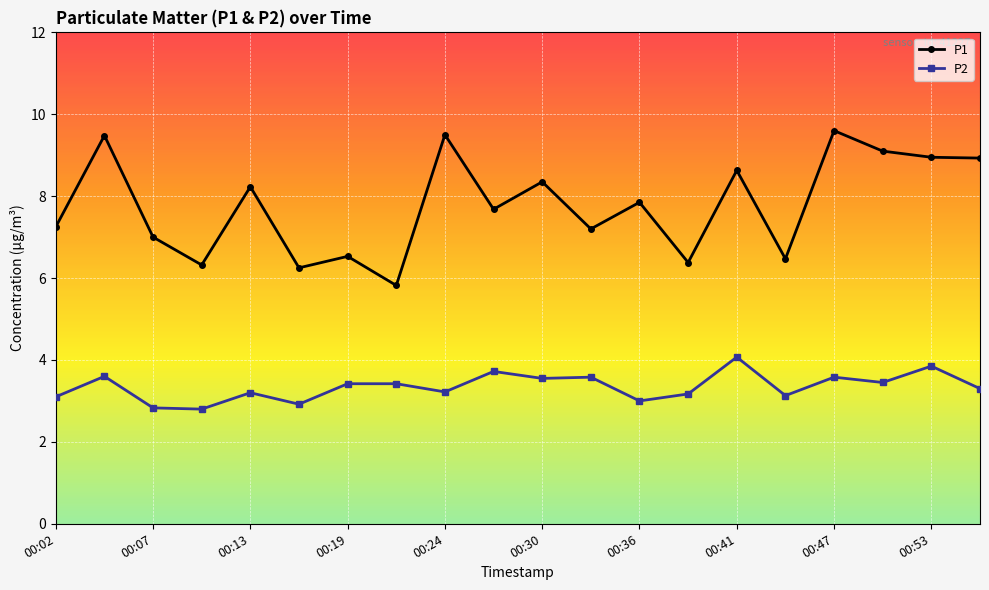

Which series has the widest spread of values?

P1